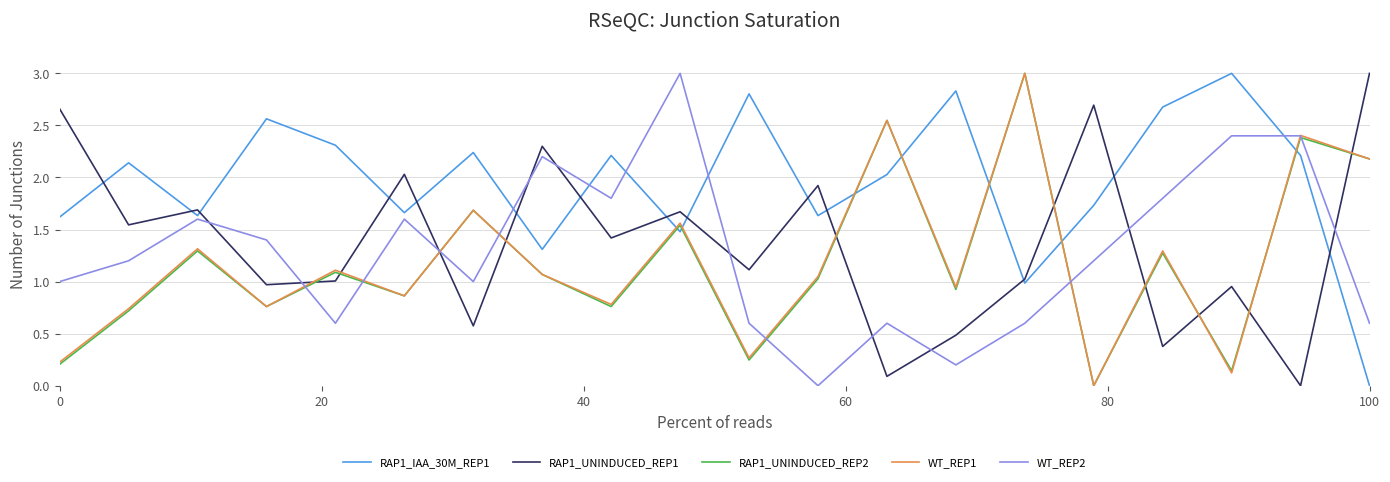

What is the maximum value for RAP1_IAA_30M_REP1?

3.0